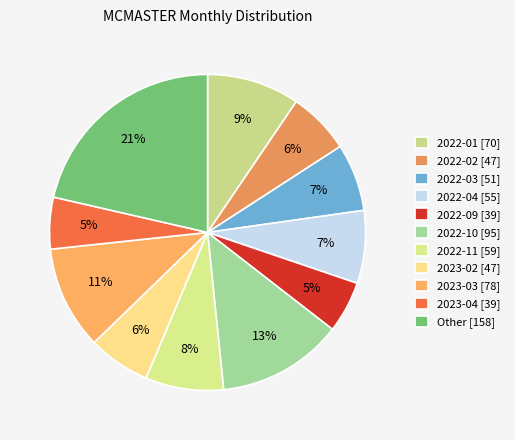

How many segments does this pie chart have?

11